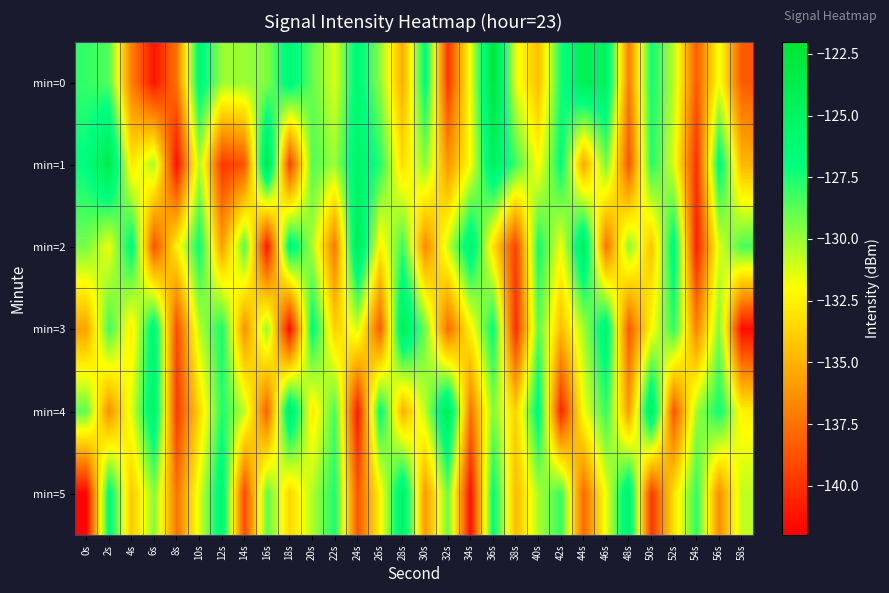

Reading right to left, transcribe all the data shown in this chart.

min=0: 58s=-138.5	56s=-131.7	54s=-138.4	52s=-130.7	50s=-127.3	48s=-137.1	46s=-124.9	44s=-124.1	42s=-127.4	40s=-134.5	38s=-131.6	36s=-122.5	34s=-131.6	32s=-139.8	30s=-126.5	28s=-135.2	26s=-129.8	24s=-126.1	22s=-131.3	20s=-129.0	18s=-126.1	16s=-129.5	14s=-130.0	12s=-130.1	10s=-126.0	8s=-137.5	6s=-141.2	4s=-137.0	2s=-128.6	0s=-128.0
min=1: 58s=-134.8	56s=-126.3	54s=-140.1	52s=-131.4	50s=-127.6	48s=-138.7	46s=-129.2	44s=-135.5	42s=-126.8	40s=-132.1	38s=-128.3	36s=-124.7	34s=-131.9	32s=-136.2	30s=-129.6	28s=-133.4	26s=-127.8	24s=-125.3	22s=-130.1	20s=-128.5	18s=-139.6	16s=-123.1	14s=-138.7	12s=-139.8	10s=-130.3	8s=-141.4	6s=-130.2	4s=-132.9	2s=-123.5	0s=-126.9
min=2: 58s=-128.4	56s=-131.2	54s=-140.8	52s=-126.1	50s=-134.3	48s=-129.7	46s=-137.6	44s=-124.5	42s=-131.8	40s=-127.3	38s=-139.5	36s=-133.2	34s=-125.4	32s=-130.9	30s=-136.7	28s=-128.1	26s=-132.6	24s=-123.8	22s=-137.3	20s=-130.4	18s=-125.9	16s=-141.2	14s=-128.6	12s=-135.8	10s=-127.1	8s=-132.5	6s=-138.9	4s=-126.4	2s=-131.7	0s=-129.3
min=3: 58s=-141.5	56s=-129.4	54s=-136.9	52s=-127.8	50s=-132.1	48s=-138.5	46s=-125.6	44s=-130.2	42s=-134.6	40s=-128.7	38s=-140.3	36s=-126.9	34s=-132.4	32s=-137.8	30s=-129.3	28s=-124.2	26s=-138.4	24s=-131.1	22s=-133.9	20s=-126.5	18s=-141.7	16s=-129.8	14s=-136.3	12s=-127.4	10s=-130.5	8s=-139.1	6s=-125.8	4s=-132.7	2s=-128.2	0s=-135.6
min=4: 58s=-132.5	56s=-127.2	54s=-130.1	52s=-138.8	50s=-124.3	48s=-135.9	46s=-128.0	44s=-131.7	42s=-140.6	40s=-126.2	38s=-133.8	36s=-129.5	34s=-137.4	32s=-123.9	30s=-130.6	28s=-135.1	26s=-126.7	24s=-141.0	22s=-128.3	20s=-132.9	18s=-124.6	16s=-138.2	14s=-130.8	12s=-127.6	10s=-133.5	8s=-139.7	6s=-125.1	4s=-131.3	2s=-136.4	0s=-128.9
min=5: 58s=-130.7	56s=-136.5	54s=-127.9	52s=-133.1	50s=-139.8	48s=-125.2	46s=-131.6	44s=-137.9	42s=-128.1	40s=-130.3	38s=-134.7	36s=-126.8	34s=-141.4	32s=-129.0	30s=-136.1	28s=-124.9	26s=-132.3	24s=-138.6	22s=-127.5	20s=-130.4	18s=-133.6	16s=-128.8	14s=-139.2	12s=-125.7	10s=-131.3	8s=-137.5	6s=-129.6	4s=-134.2	2s=-126.4	0s=-141.8